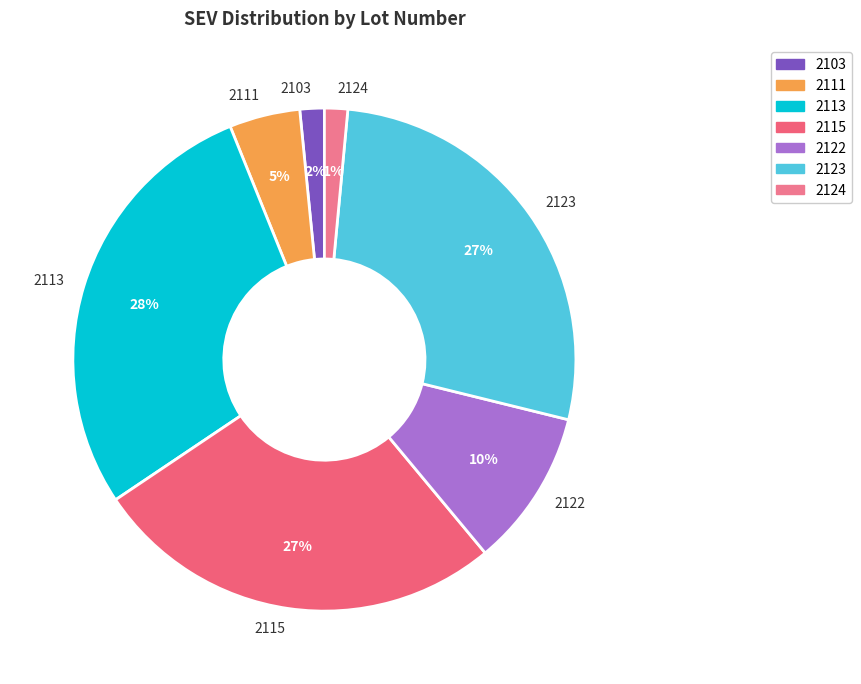

Which category has the biggest portion of the pie?

2113